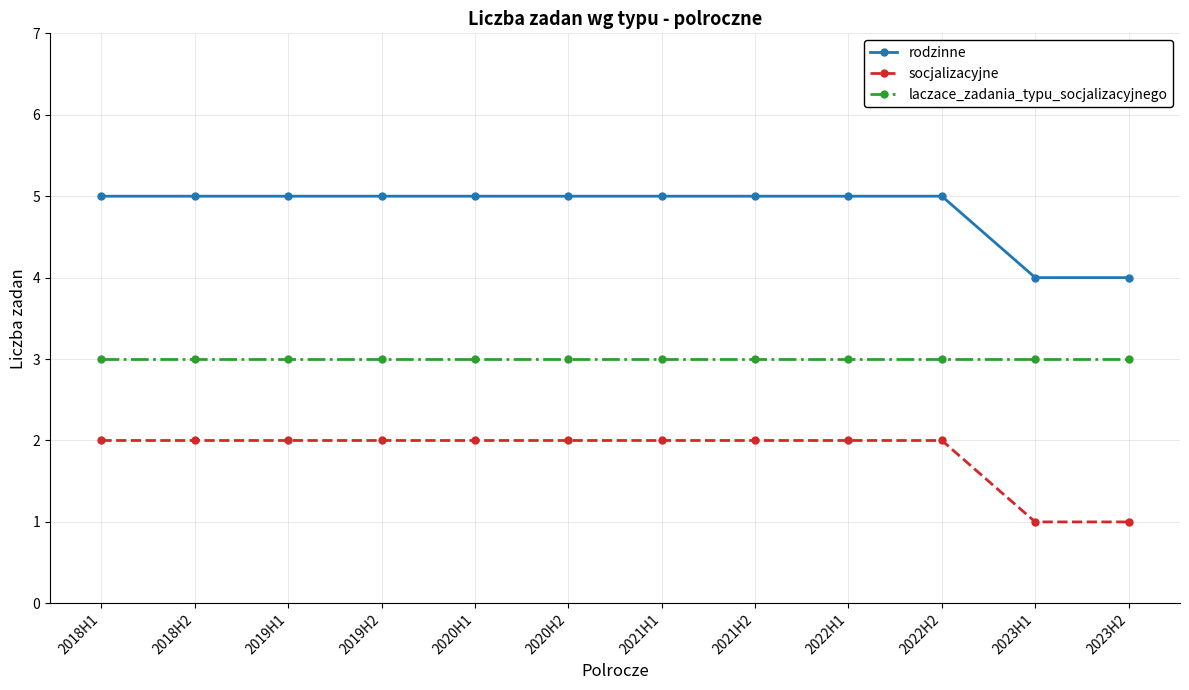

Rank the series by their average value, from lowest to highest.

socjalizacyjne, laczace_zadania_typu_socjalizacyjnego, rodzinne